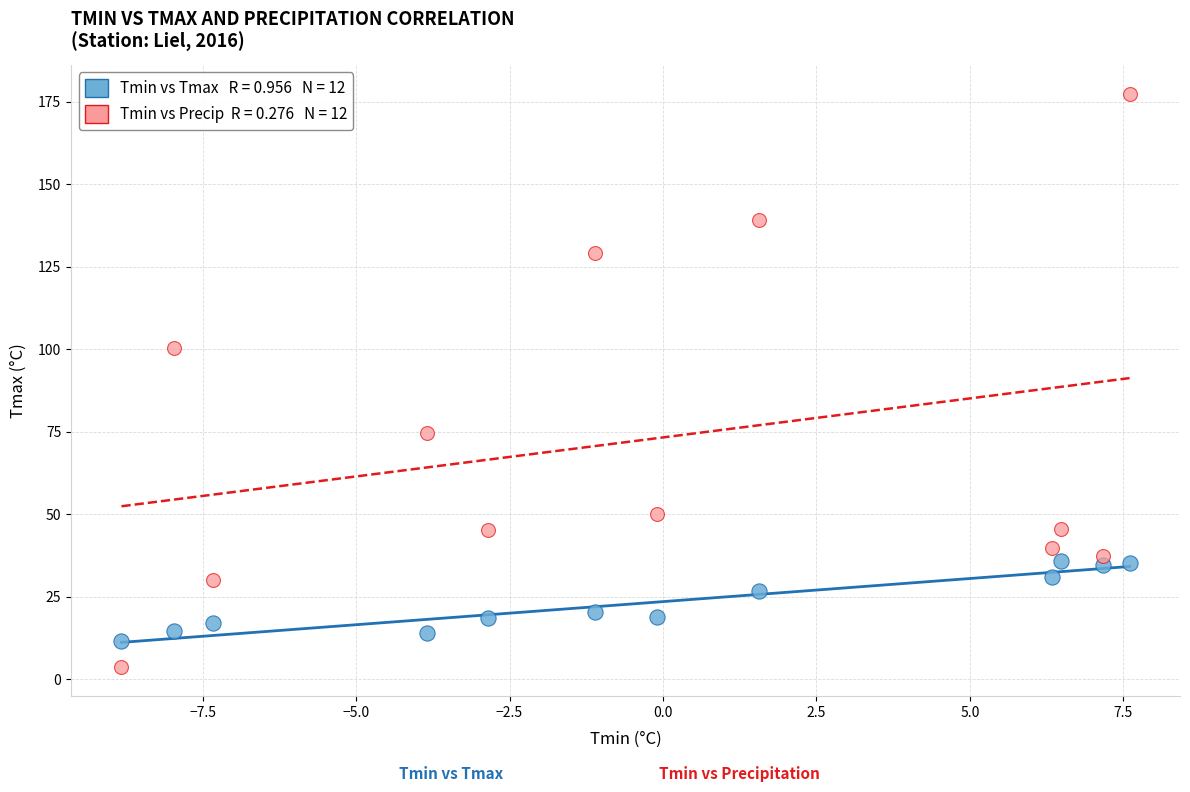

Across all data points, what is the range of X values (max minus min)?

16.4